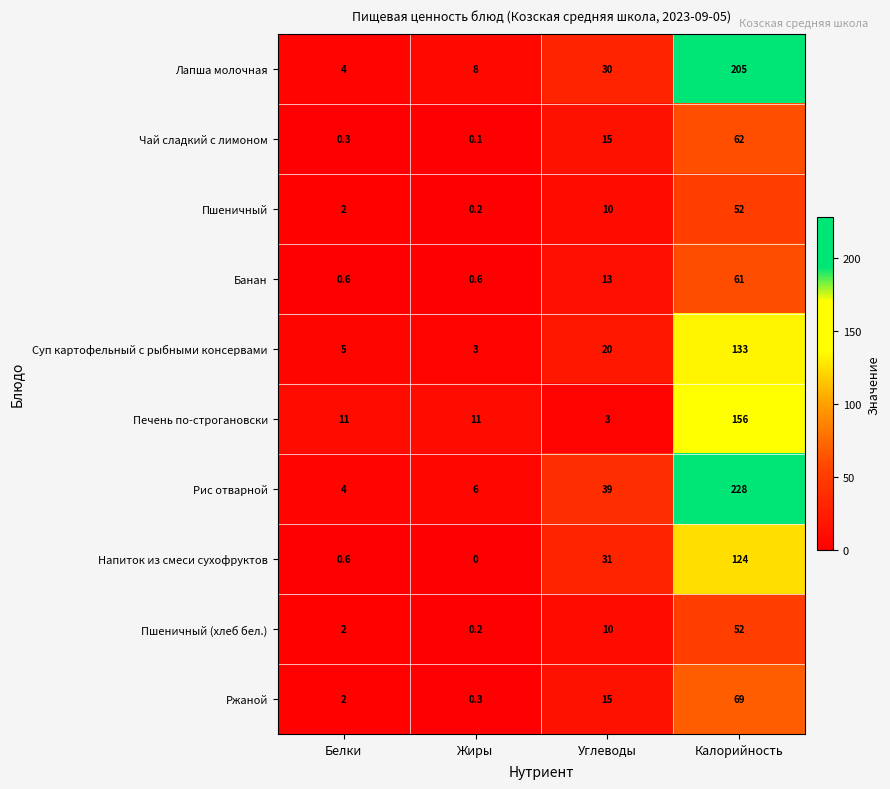

At which label does Ржаной reach its minimum?

Жиры